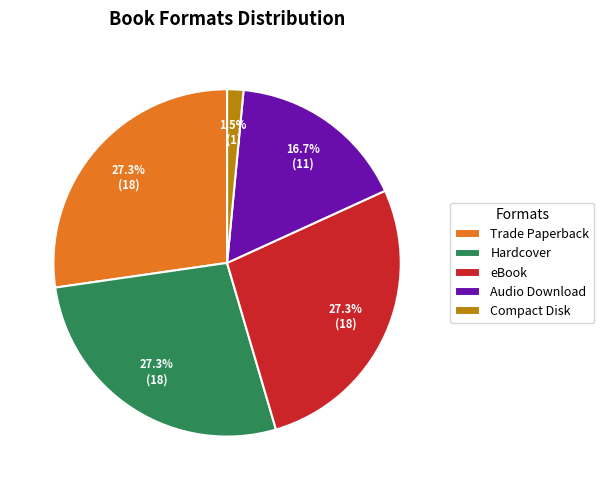

Combined, what portion of the pie is eBook and Trade Paperback?

54.5%